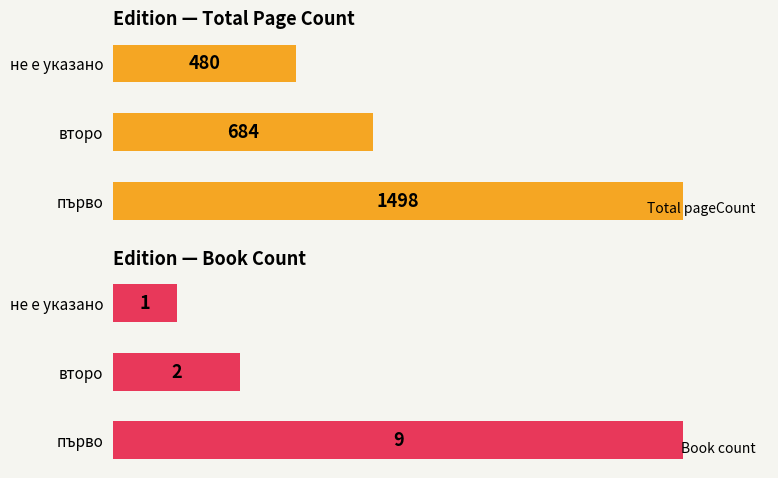

What is the value of the Book count bar at the 2nd from the left?

2